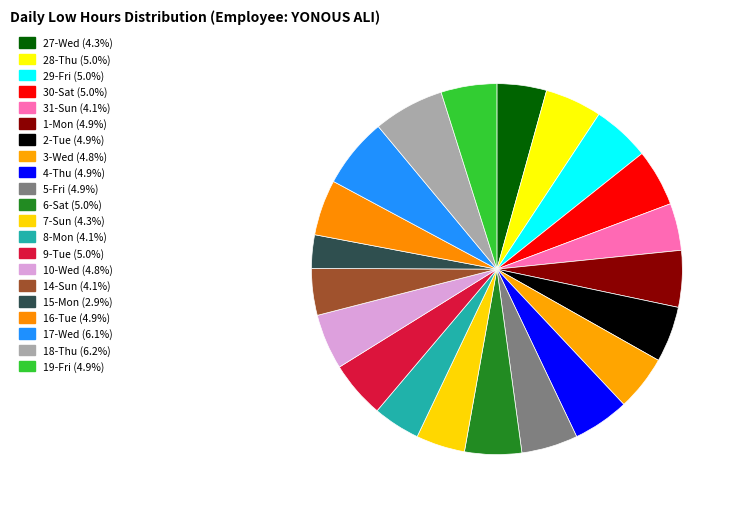

Count the number of slices in the pie.

21